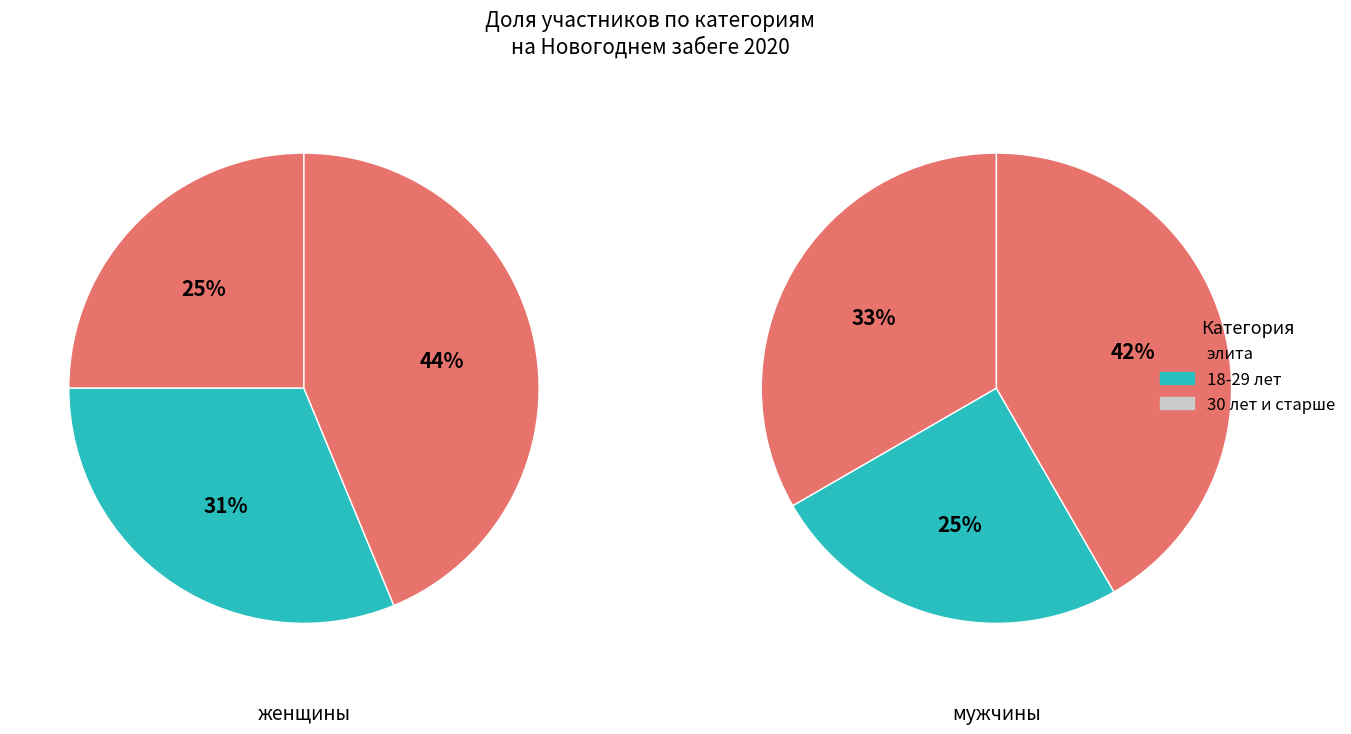

What percentage is the элита slice, to the nearest percent?

25%